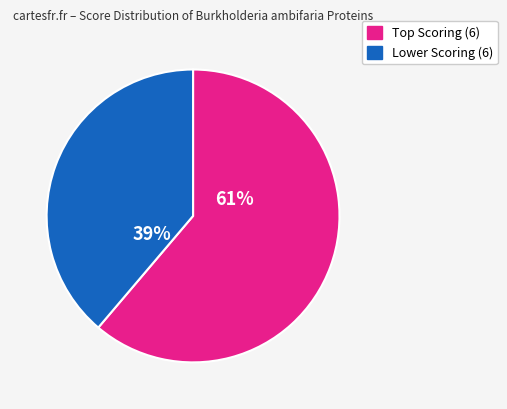

Does any single category account for the majority?

Yes